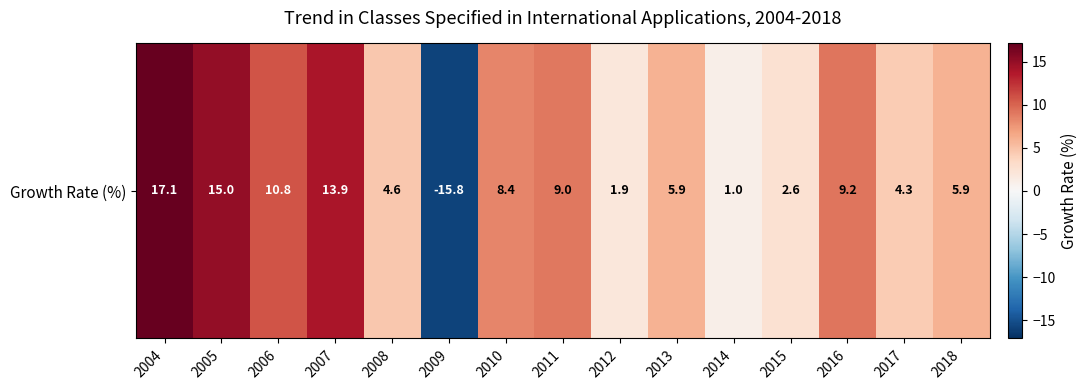

What is the average value?

6.3